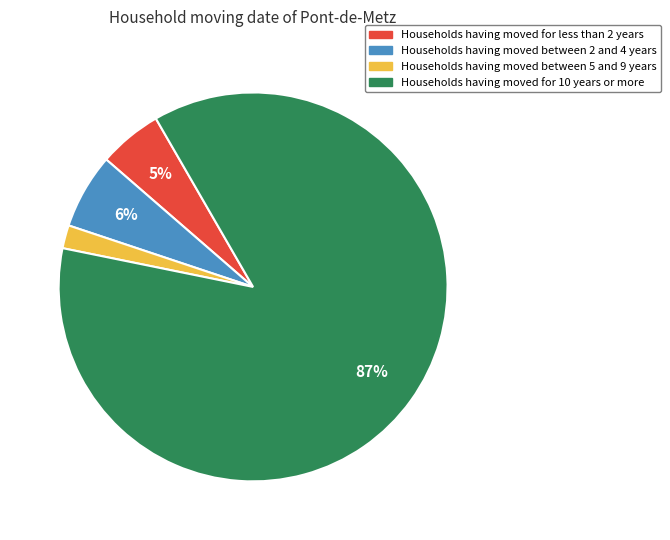

Count the number of slices in the pie.

4